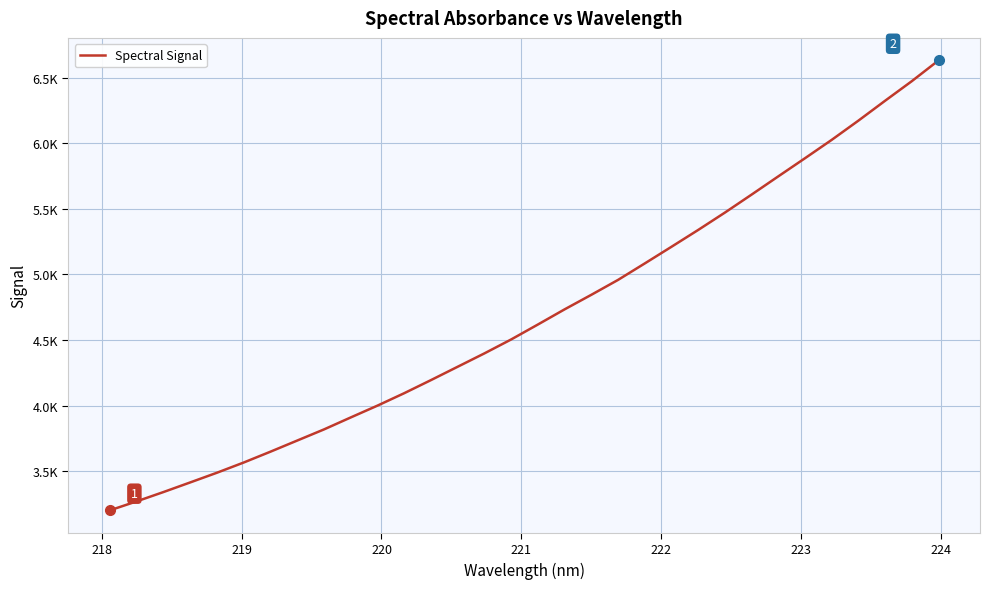

How many lines are shown in the chart?

1